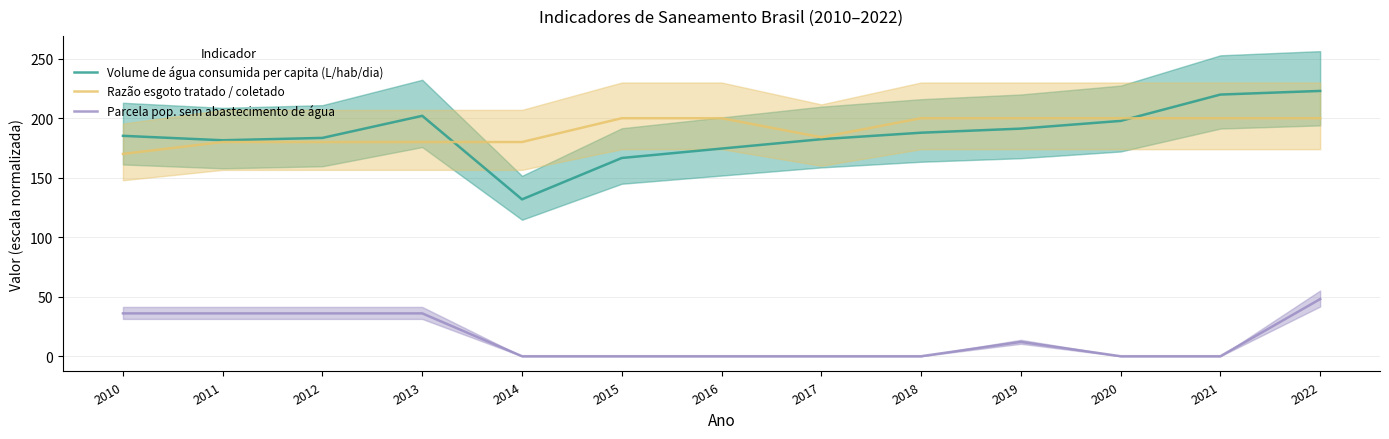

Rank the series at 2013 from highest to lowest value.

Volume de água consumida per capita (L/hab/dia), Razão esgoto tratado / coletado, Parcela pop. sem abastecimento de água